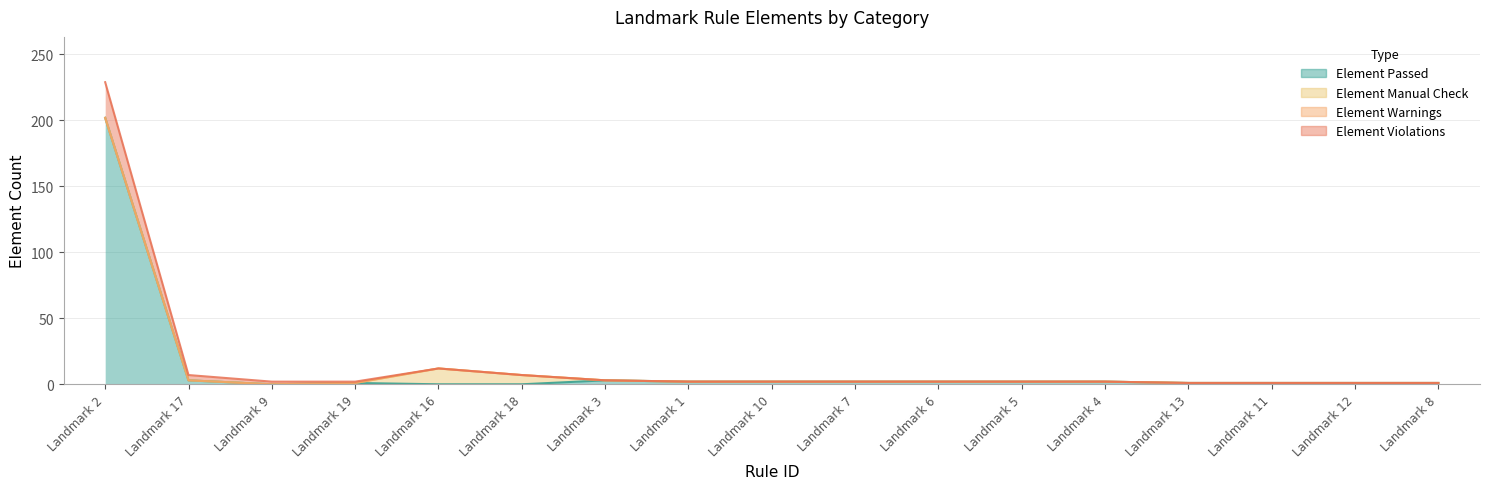

What is the difference between the Element Passed values at Landmark 17 and Landmark 16?

3